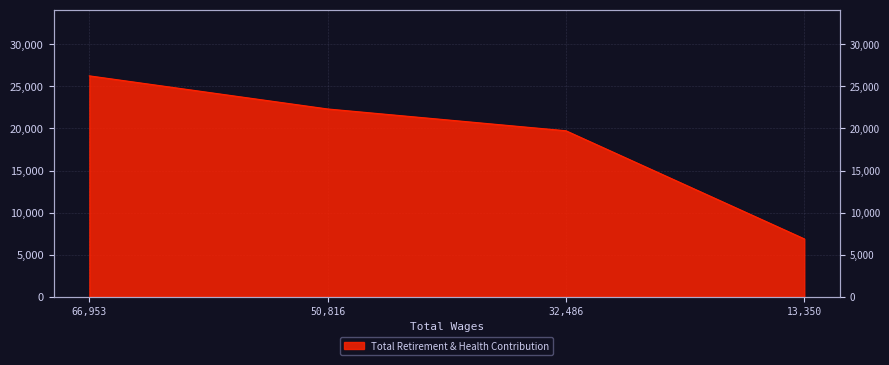

Reading left to right, list all the values displayed in this chart.

26257	22320	19729	6877